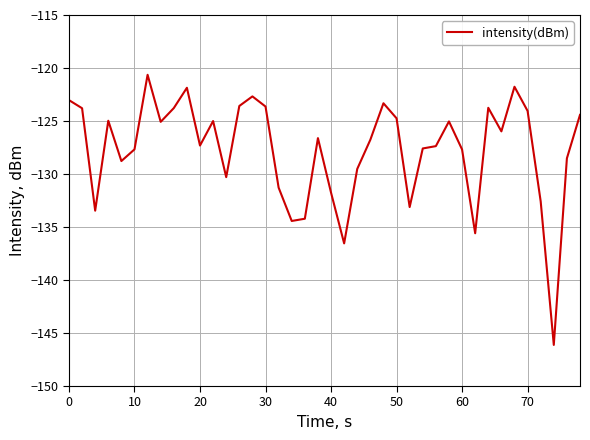

What is the minimum value shown in the chart?

-146.1